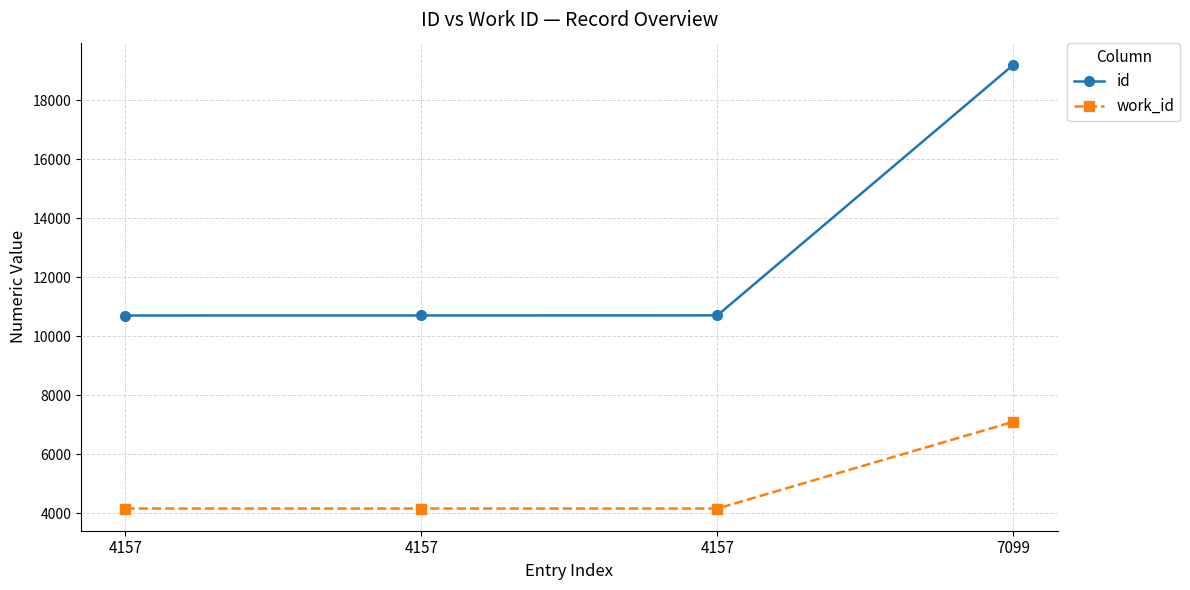

How many data points in work_id are above 4157?

1